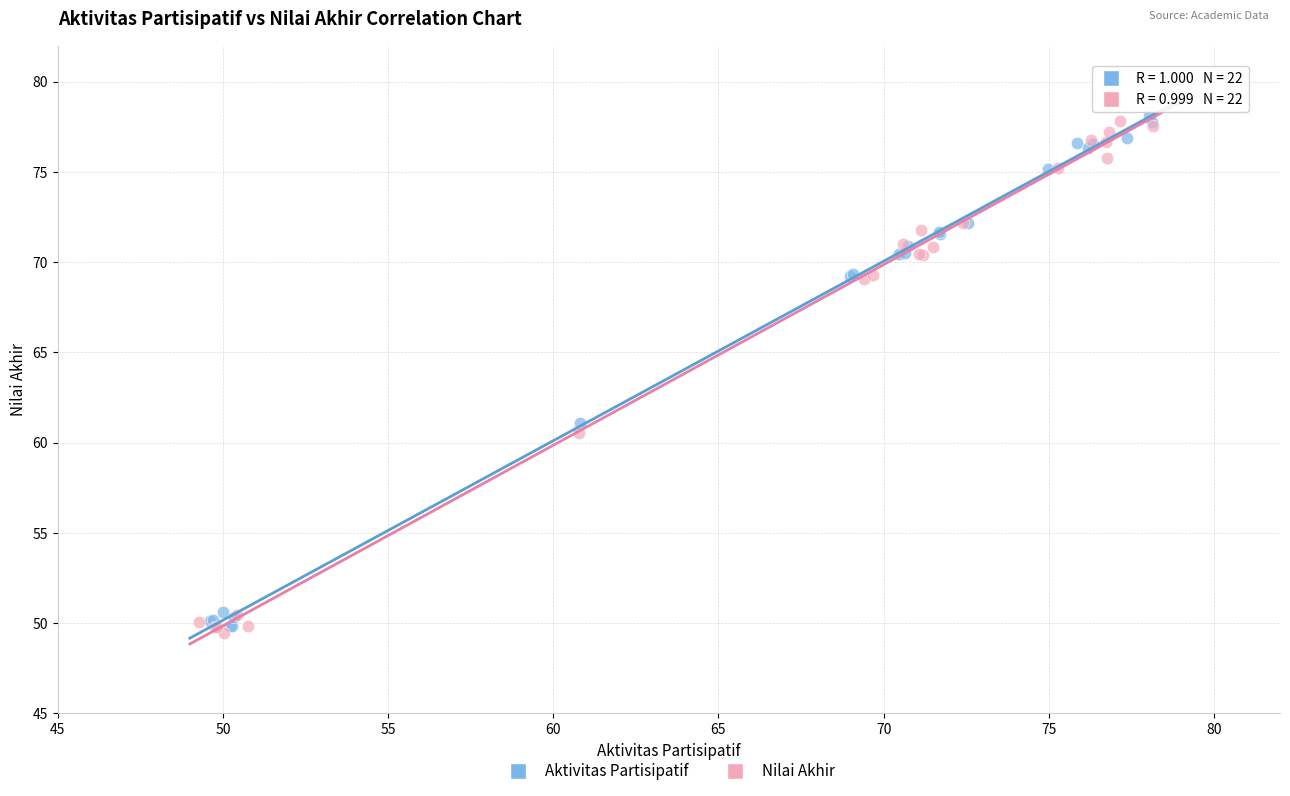

Which series reaches the maximum Y coordinate?

Aktivitas Partisipatif